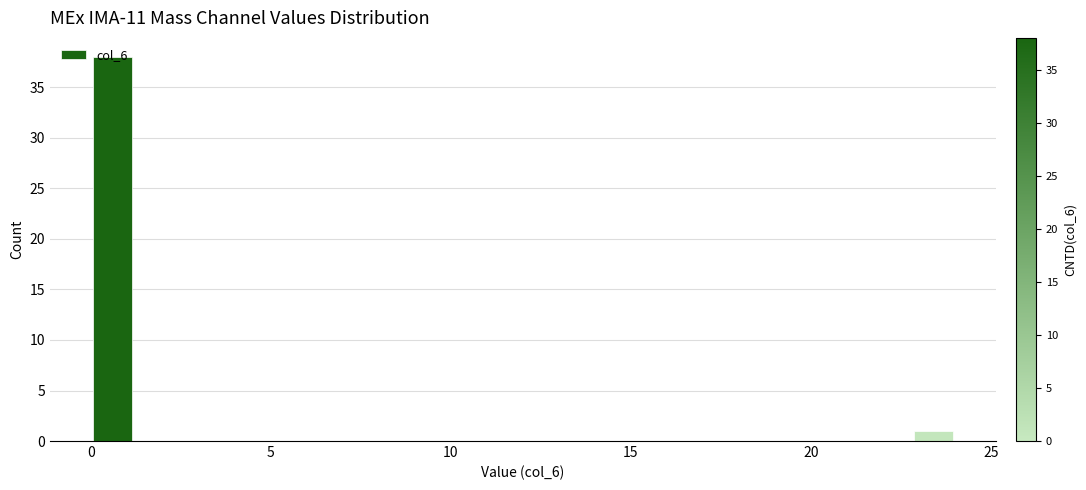

Read against the x-axis, roughly where is the centre of the tallest bar?

0.5